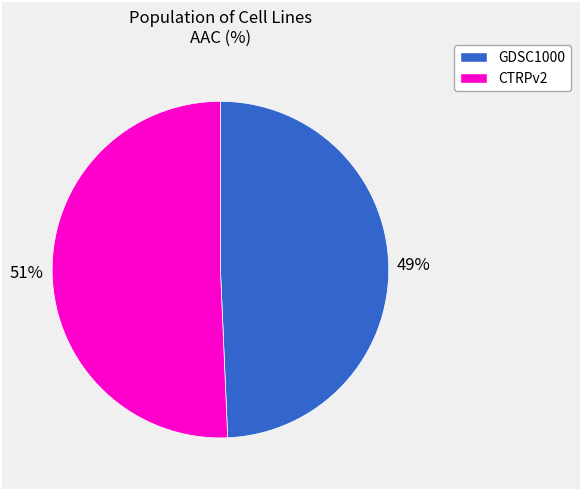

The GDSC1000 slice represents 49% of the pie. True or false?

True